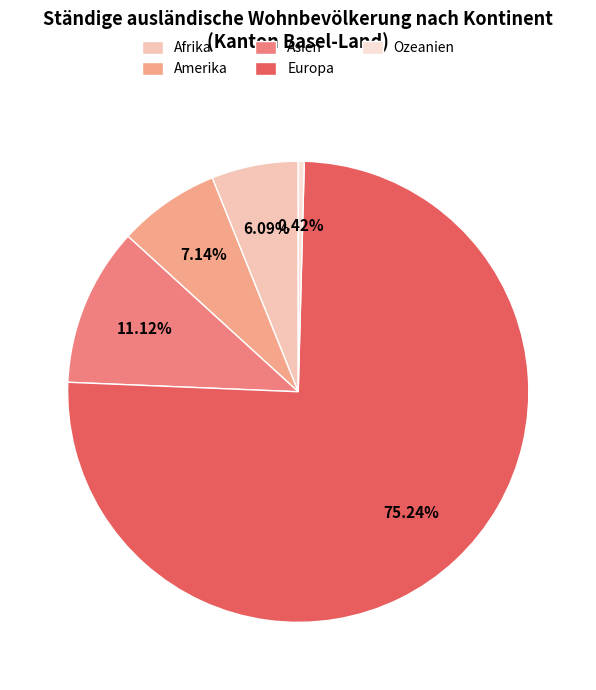

Does Asien represent more than half of the total?

No